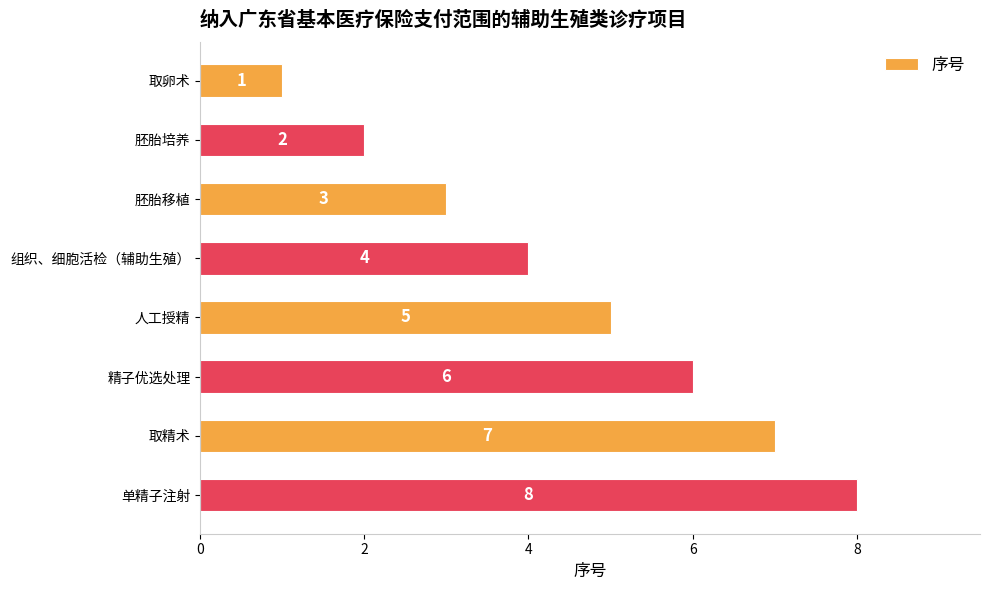

What is the minimum value shown in the chart?

1